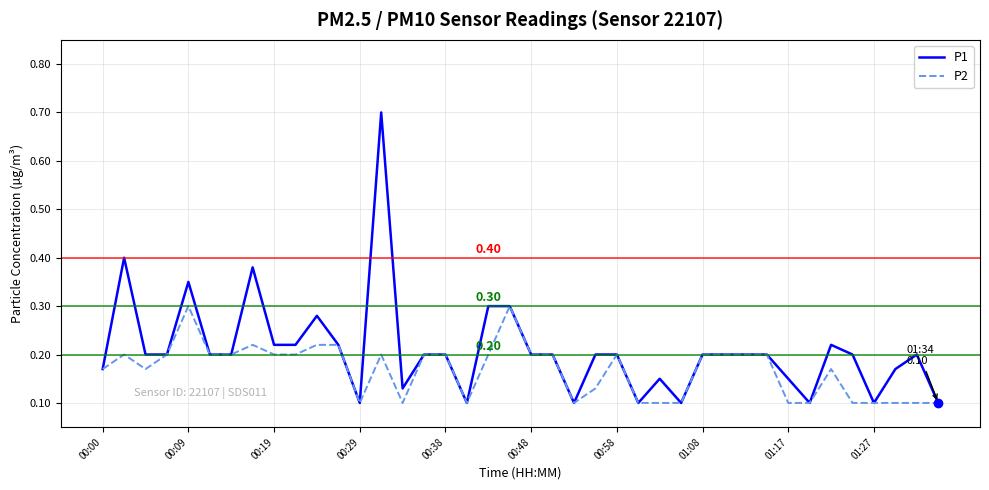

True or false: P2 has more than 0 interior local peaks.

True